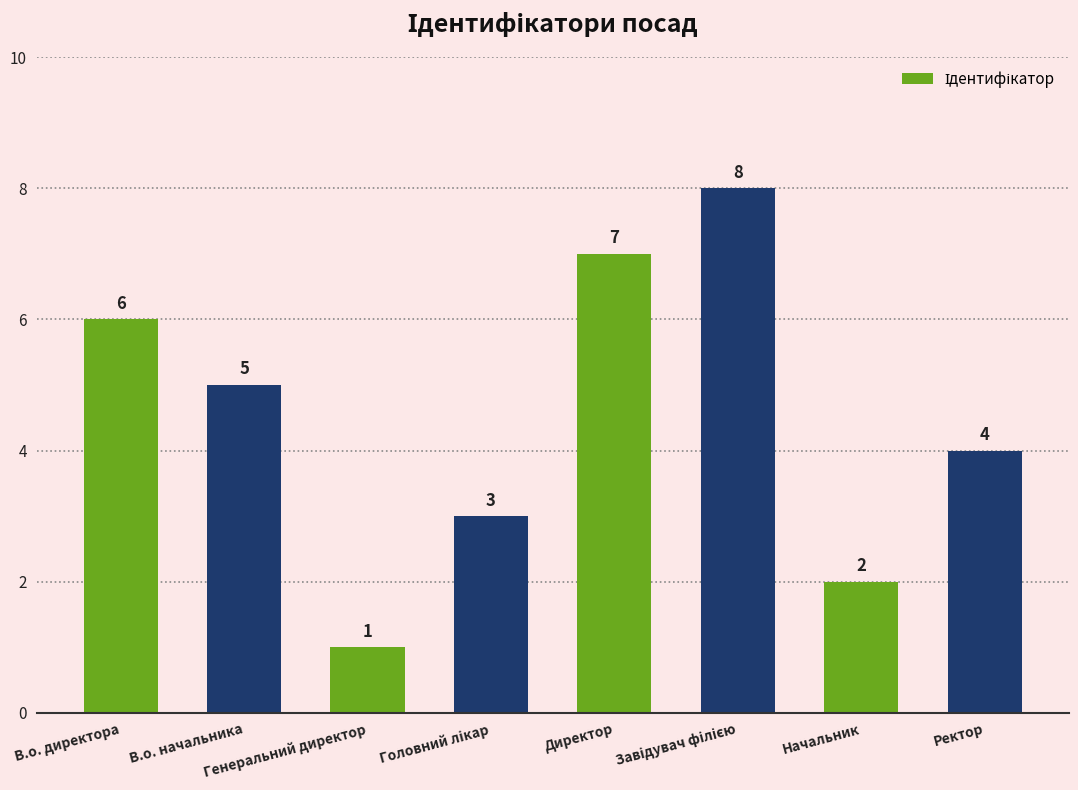

Where is the data nearest to the value 4?

Ректор